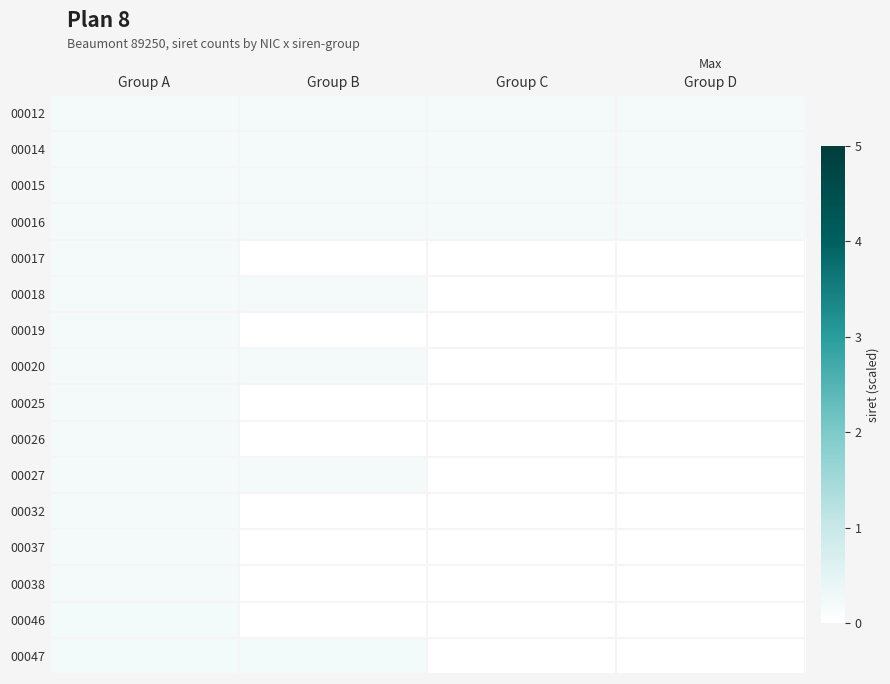

At how many categories does at least one series exceed 0?

4